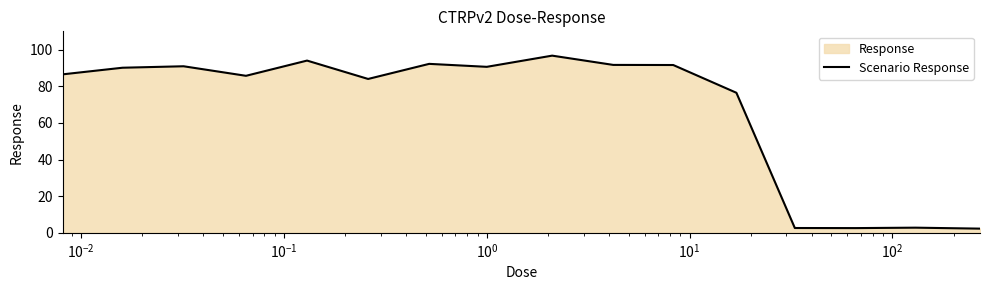

What is the smallest value displayed?

2.3